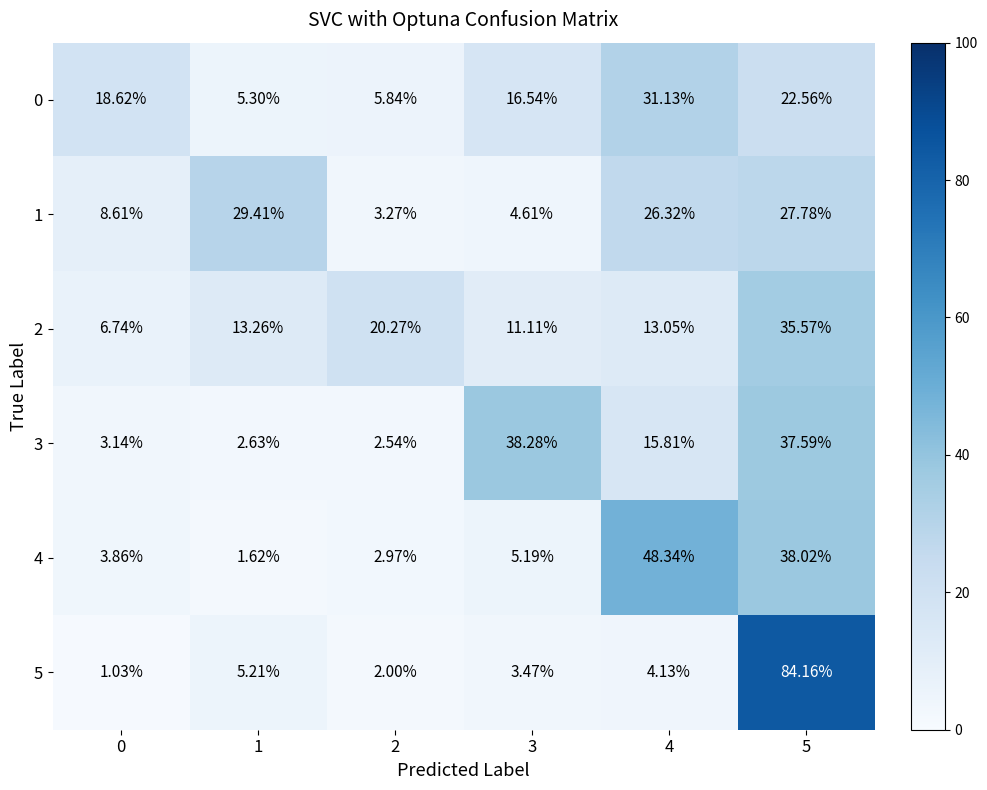

Which label corresponds to the largest value in the chart?

5